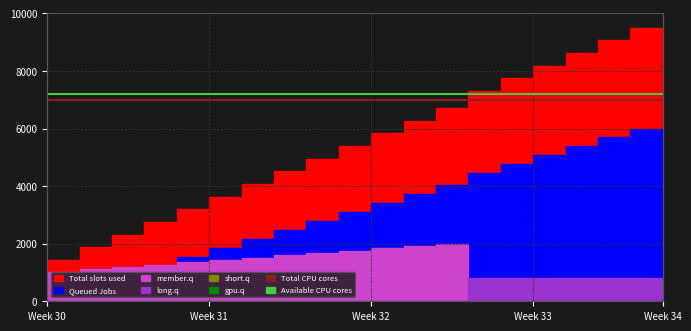

What value does the Total CPU cores series have at Week 33?

7000